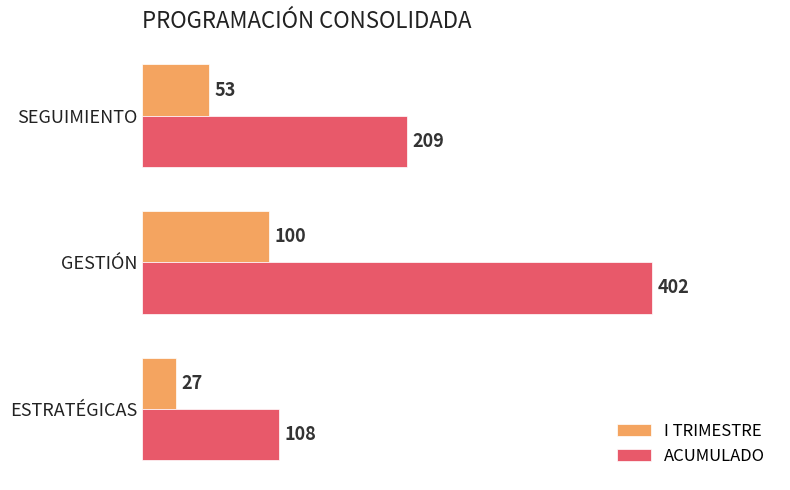

Which series has the largest range (max minus min)?

ACUMULADO